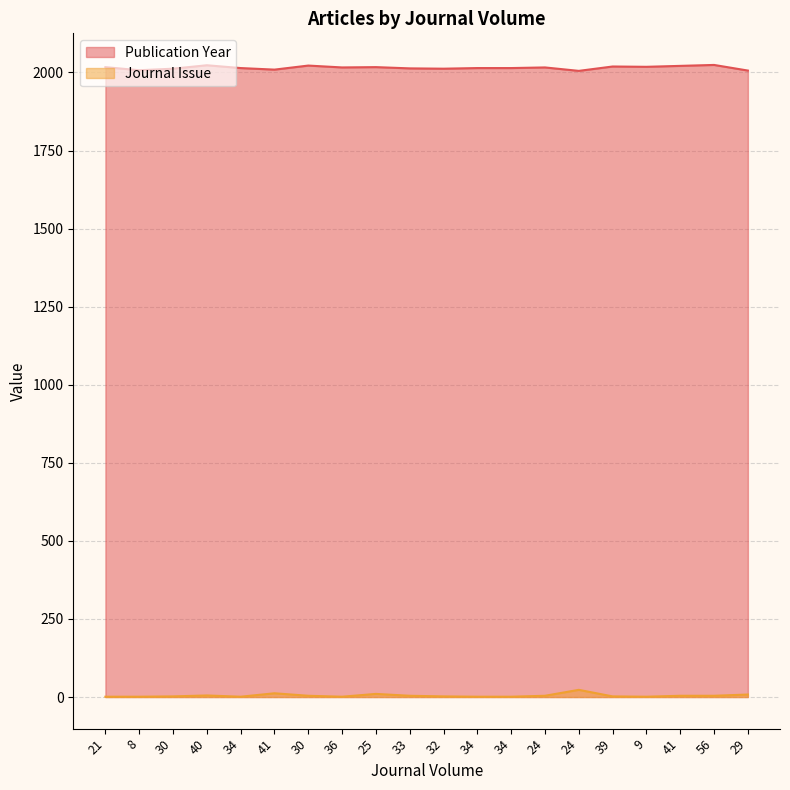

Is it true that Journal Issue equals 30 at 24?

False